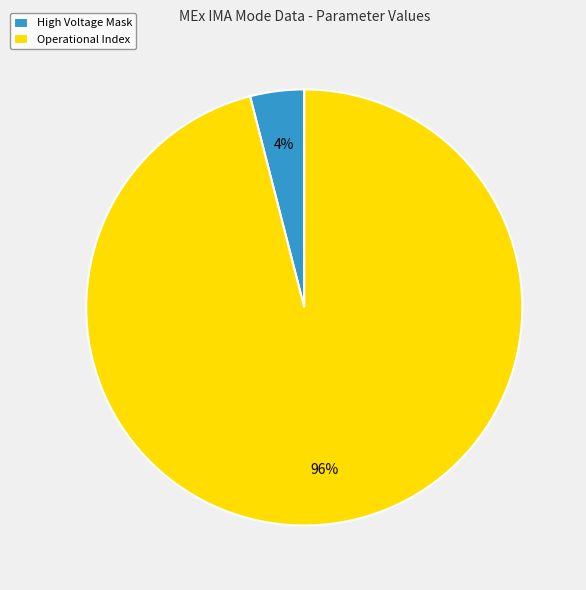

To the nearest percent, what is the average slice percentage?

50%